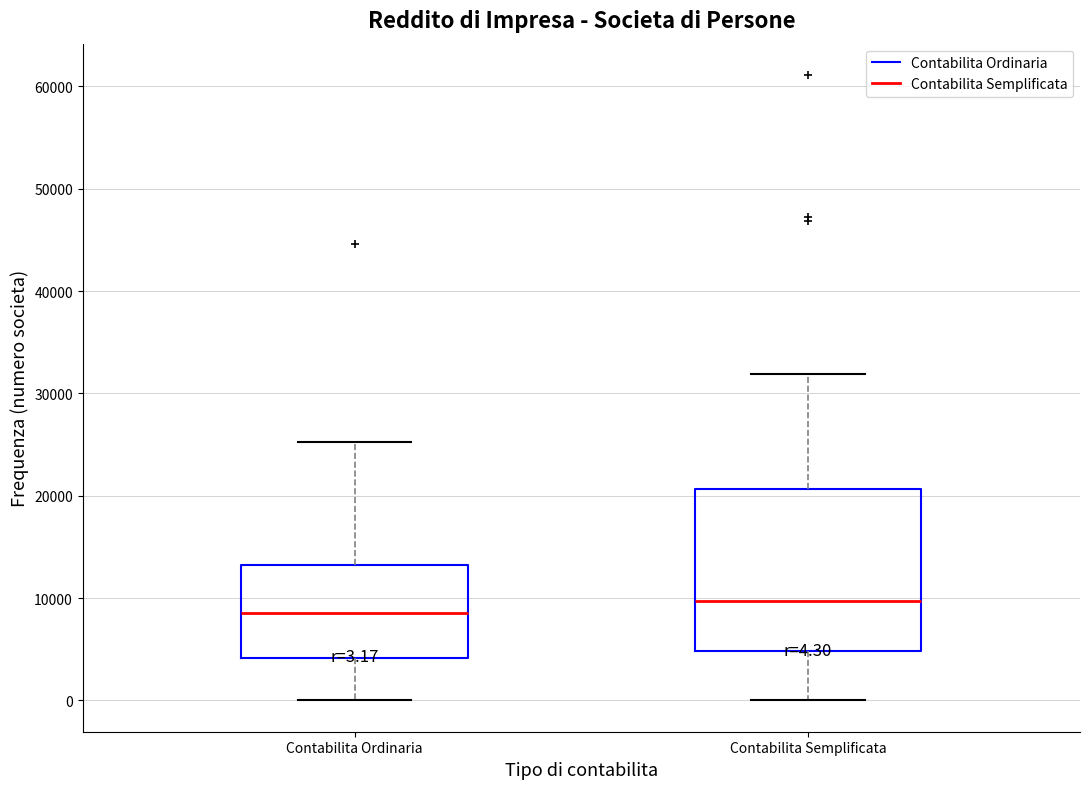

Which box has the highest median line?

Contabilita Semplificata